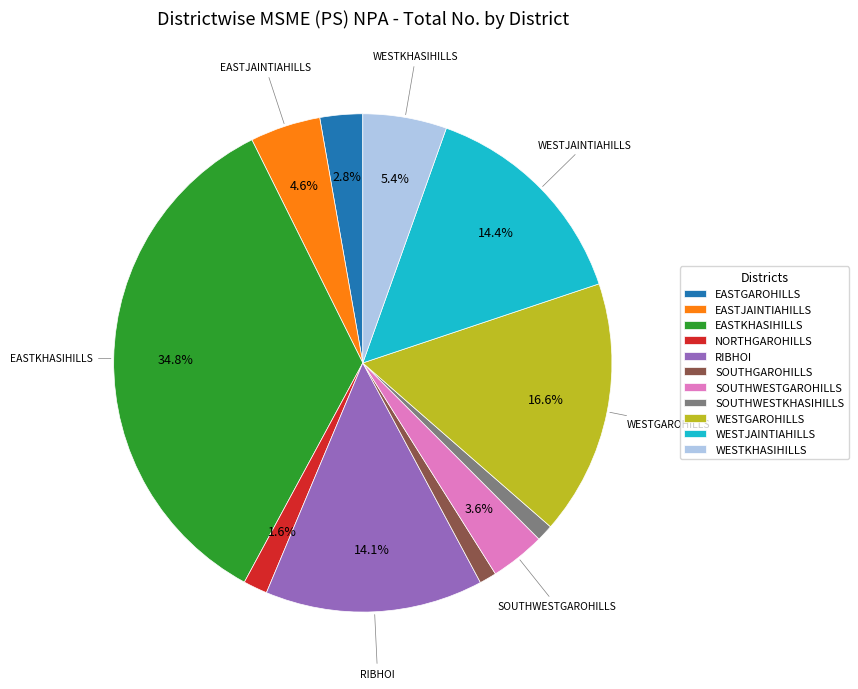

Does EASTJAINTIAHILLS represent more than half of the total?

No